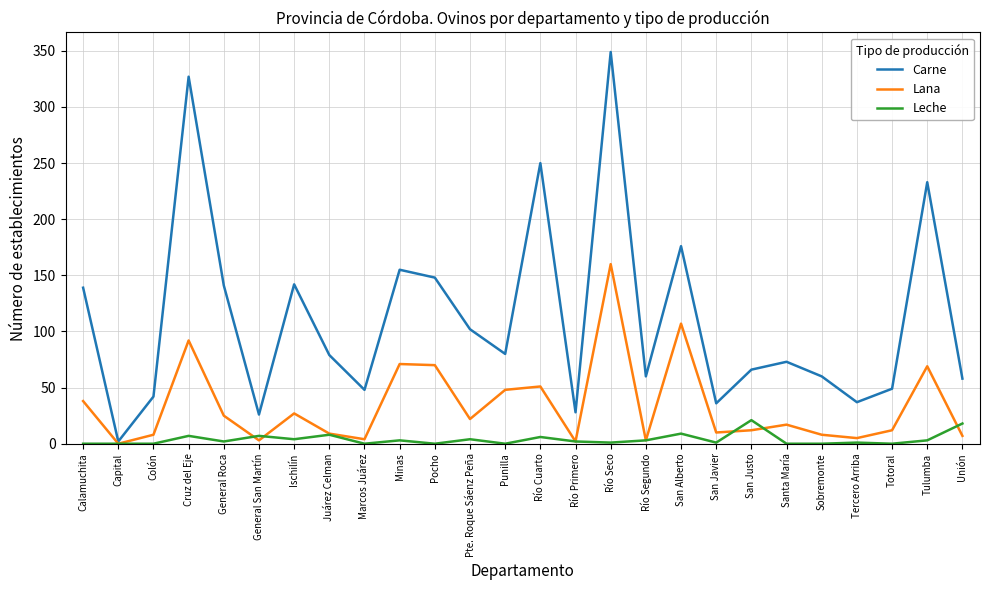

Between Capital and Santa María, which series saw the biggest shift?

Carne